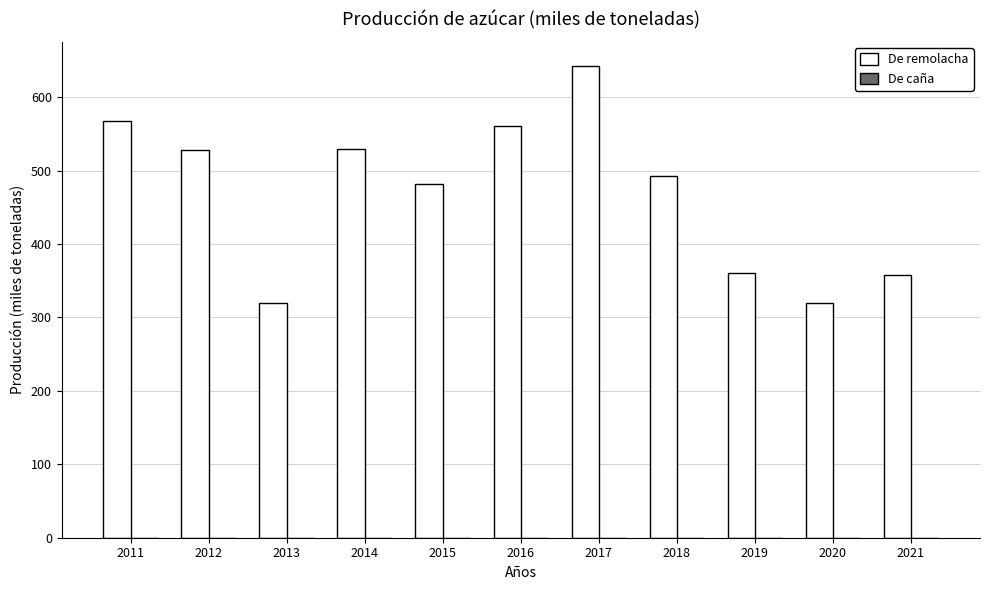

Which series has the largest total across all categories?

De remolacha